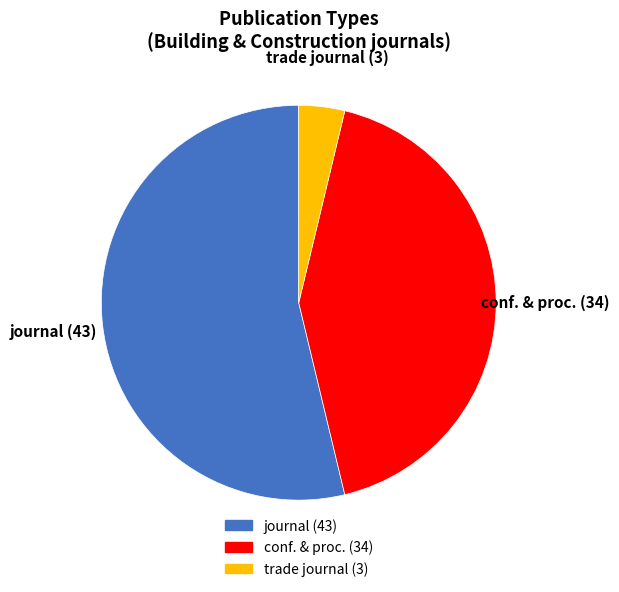

Is there any slice that represents more than half of the pie?

Yes